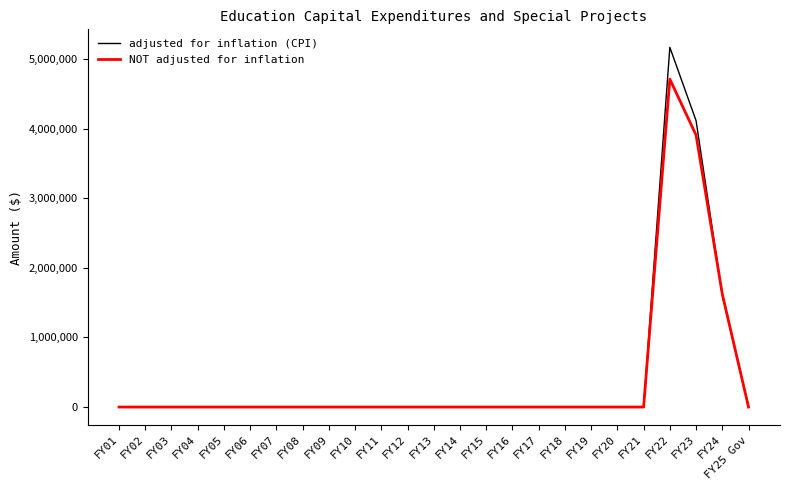

Rank the series by their maximum value, from highest to lowest.

adjusted for inflation (CPI), NOT adjusted for inflation